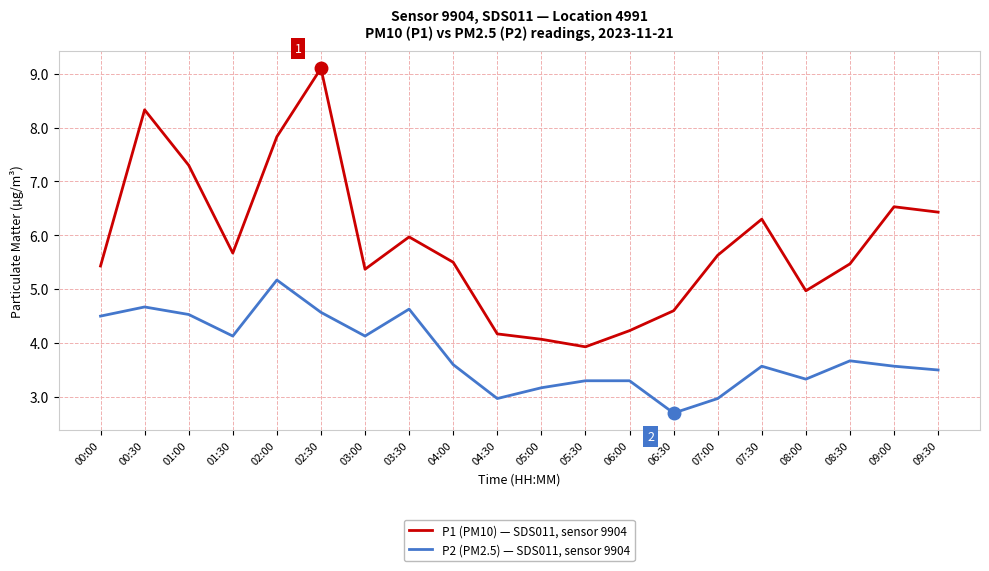

What is the spread (max minus min) of values at 08:00?

1.6